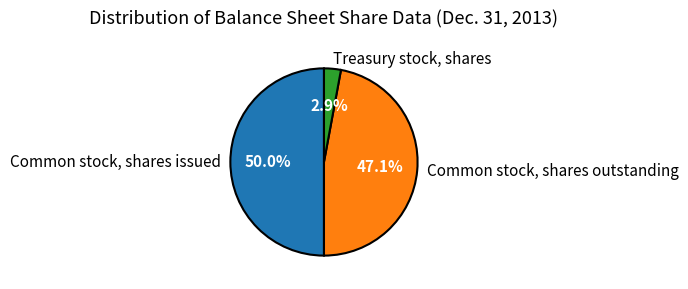

To the nearest percent, what is the average slice percentage?

33%